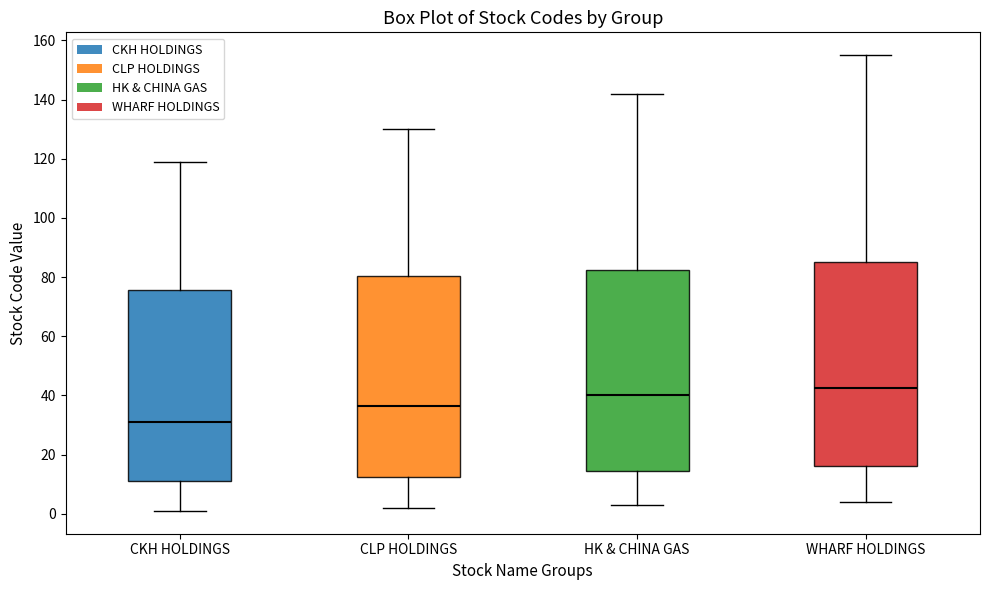

Where is the lower edge of the box for CLP HOLDINGS on the y-axis? The values are not printed on the chart, so give them approximately, as read against the axis.

12